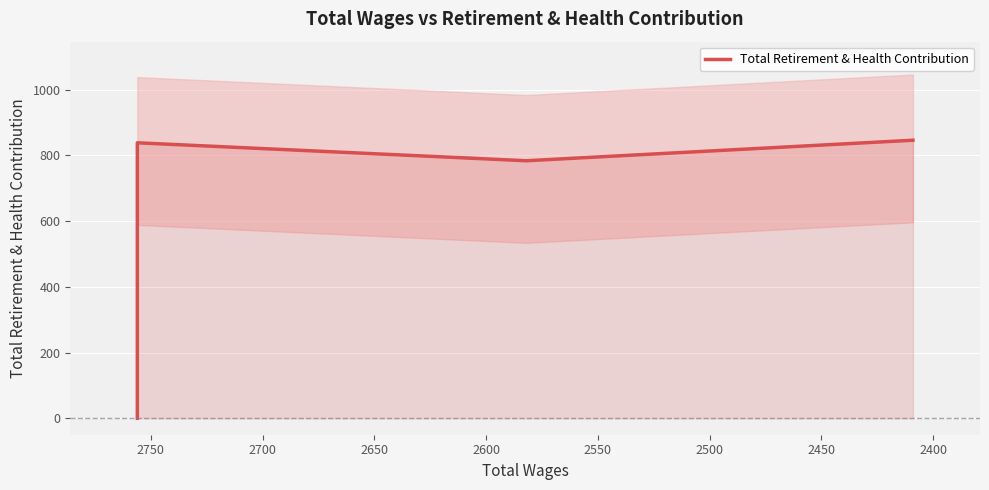

How many data points are above 784?

3